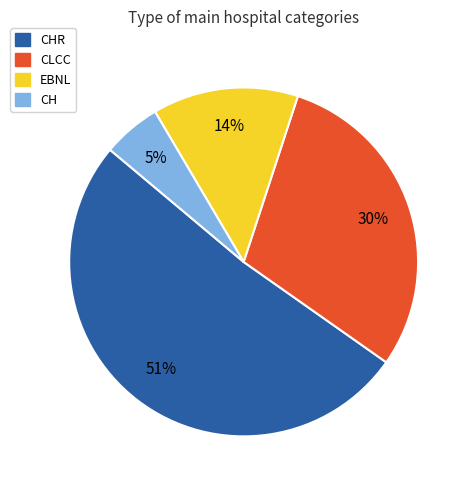

Is there a majority slice in this chart?

Yes